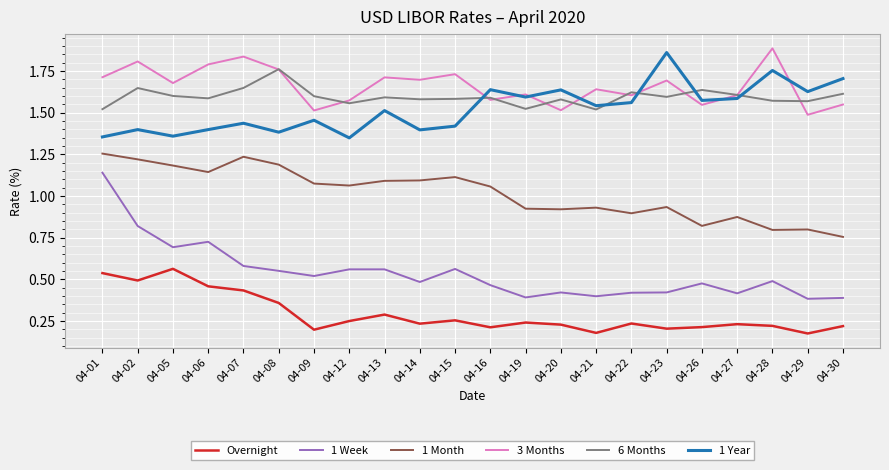

True or false: Overnight and 3 Months cross at least once.

False